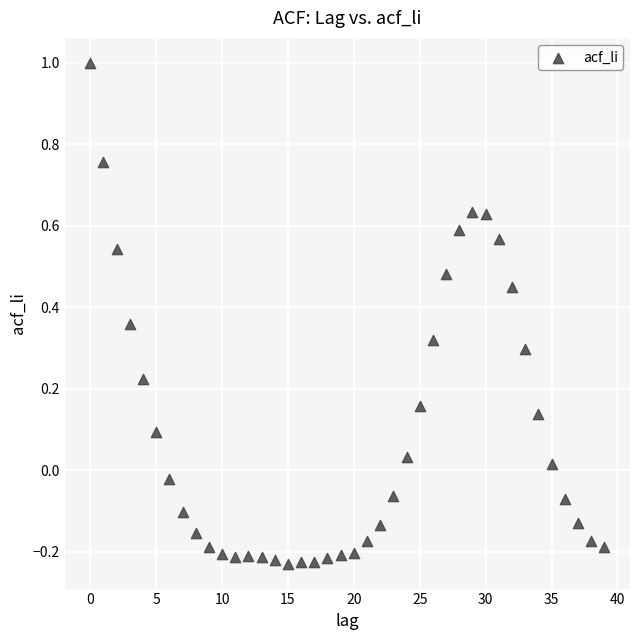

What is the range of Y values (max minus min)?

1.2